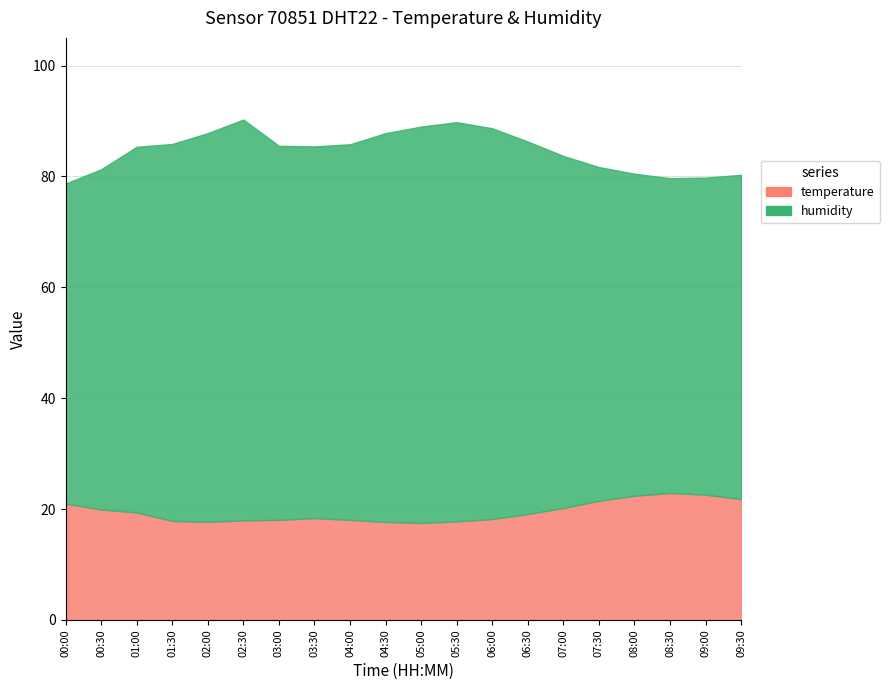

Is it true that humidity equals 57.2 at 08:30?

True